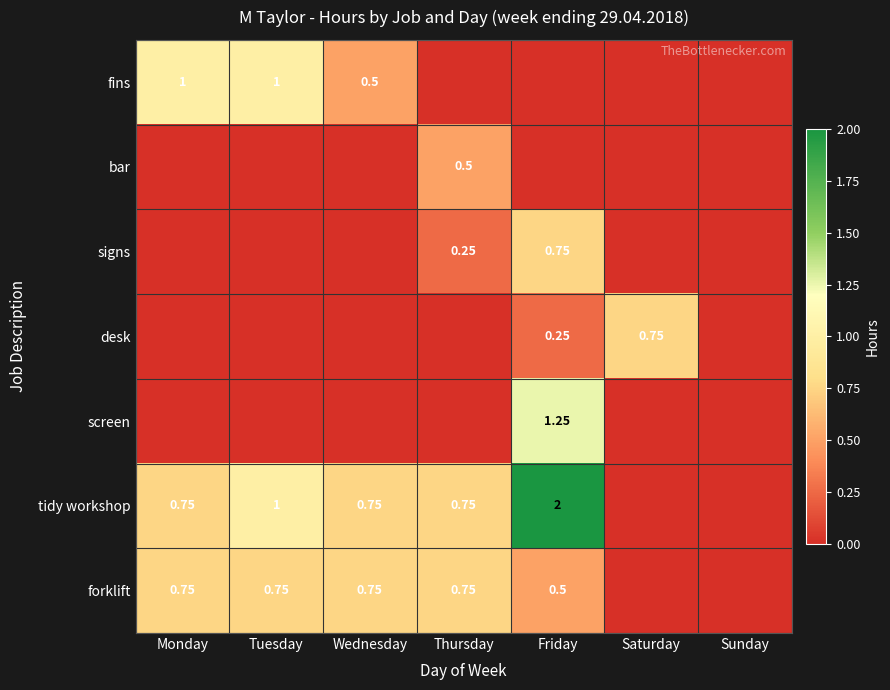

Is the value of forklift at Friday greater than the value of tidy workshop at Tuesday?

No